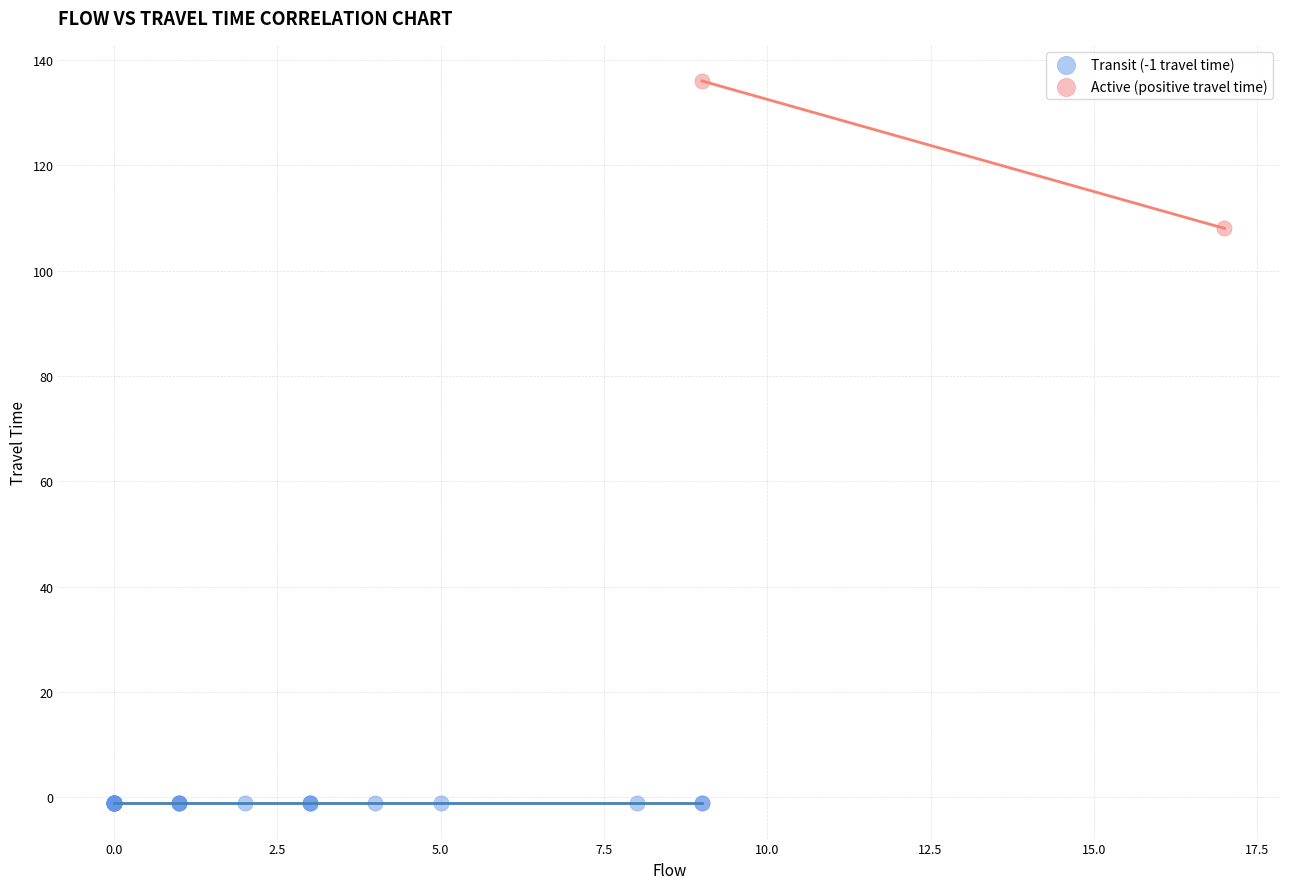

What are all the series names shown in the legend?

Transit (-1 travel time), Active (positive travel time)